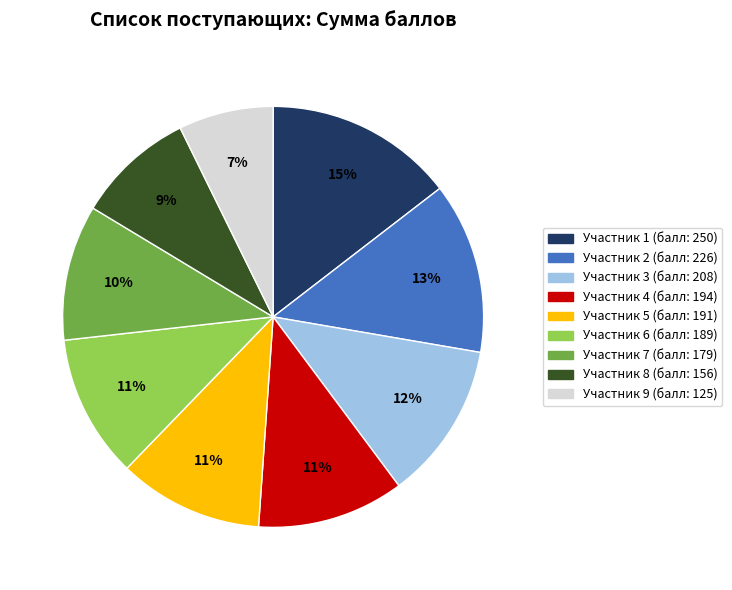

How many segments does this pie chart have?

9